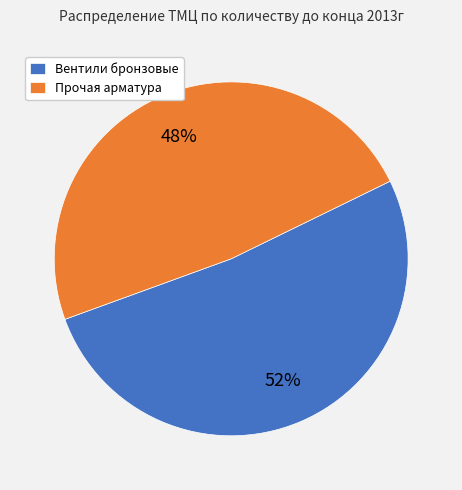

Which category has the biggest portion of the pie?

Вентили бронзовые